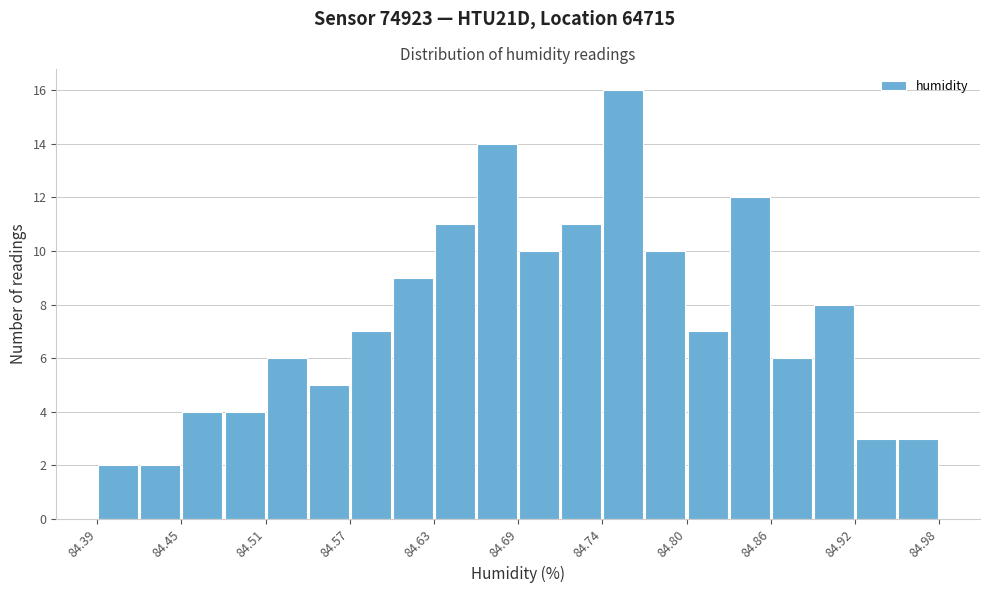

Around what value on the x-axis is the tallest bar? Give the approximate position of its centre, as read against the axis.

84.76